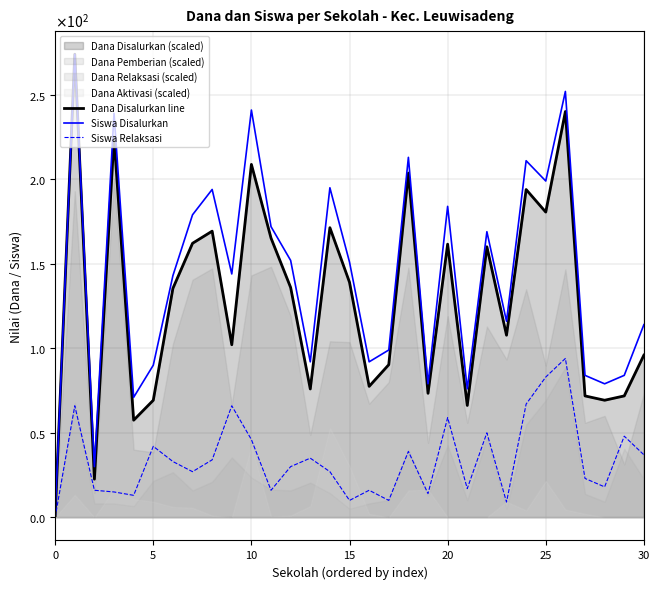

How many interior local peaks does the Siswa Disalurkan series have?

10